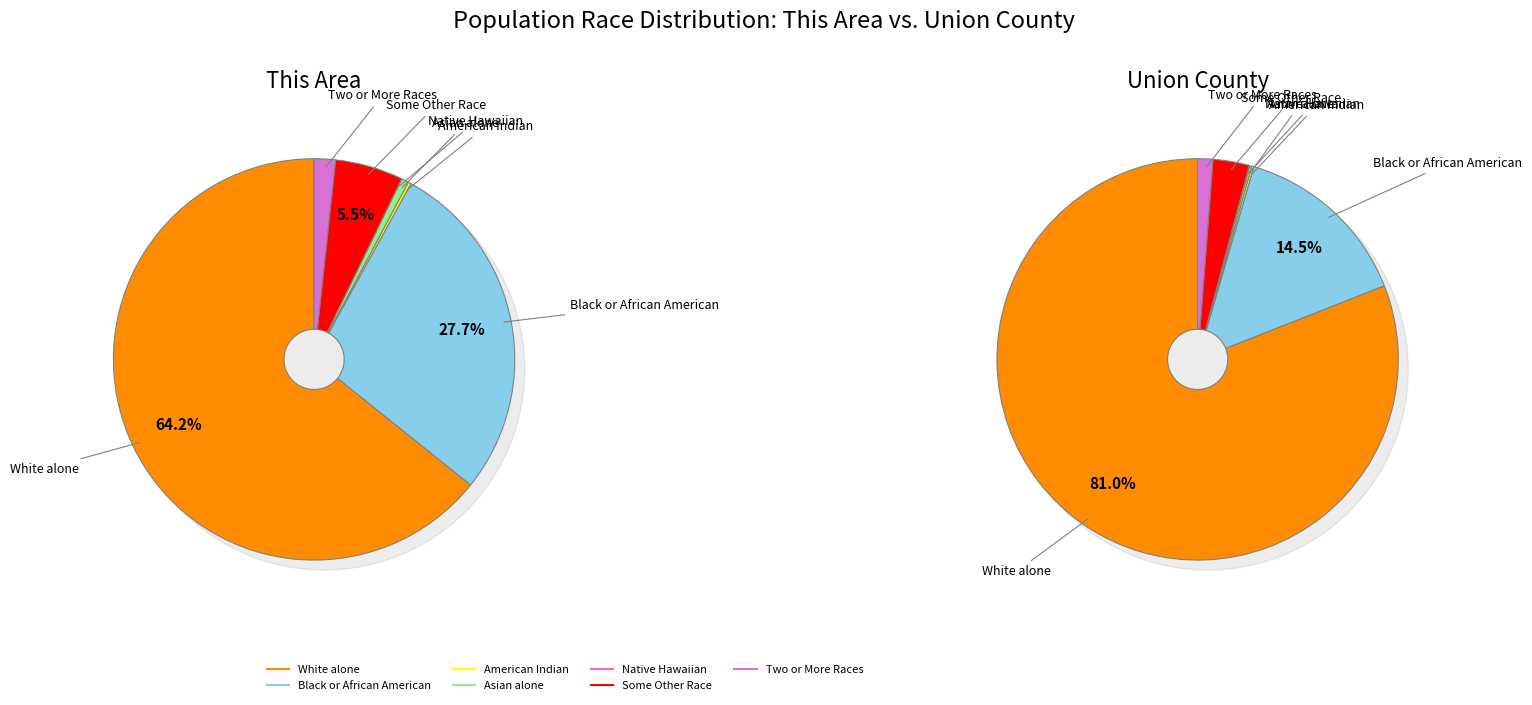

What is the largest slice in the pie chart?

White alone